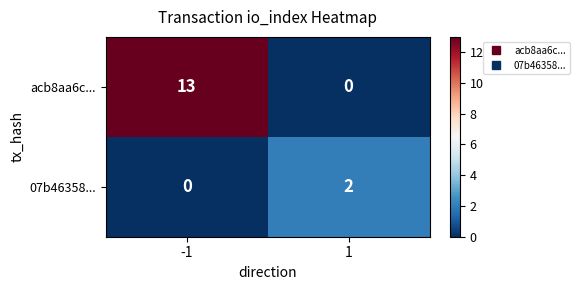

What is the greatest value displayed?

13